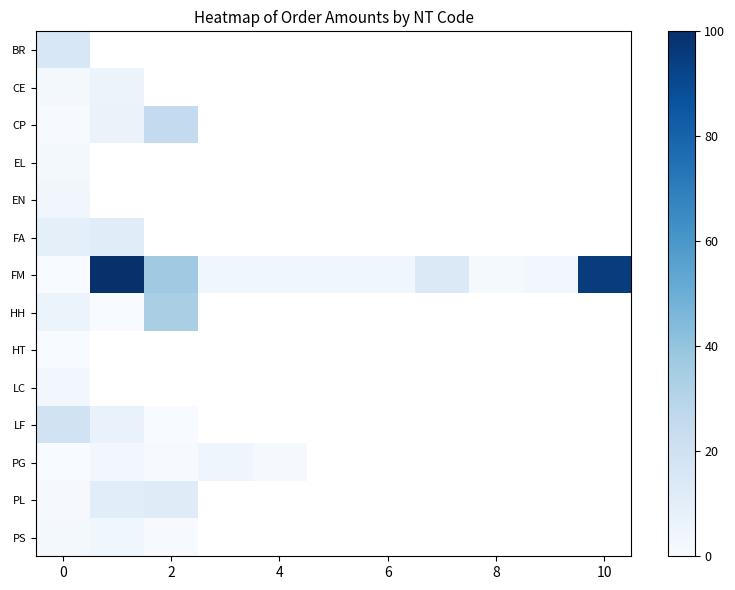

How many series are shown in this chart?

14